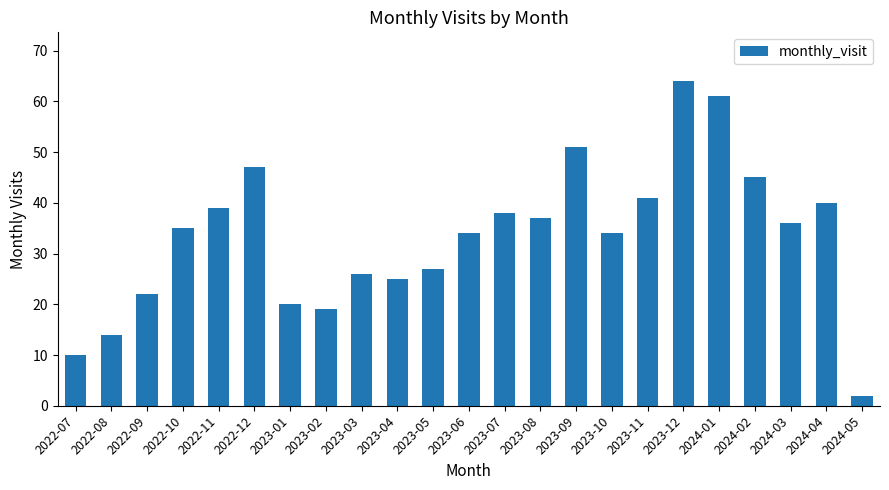

Does the chart contain stacked bars?

No